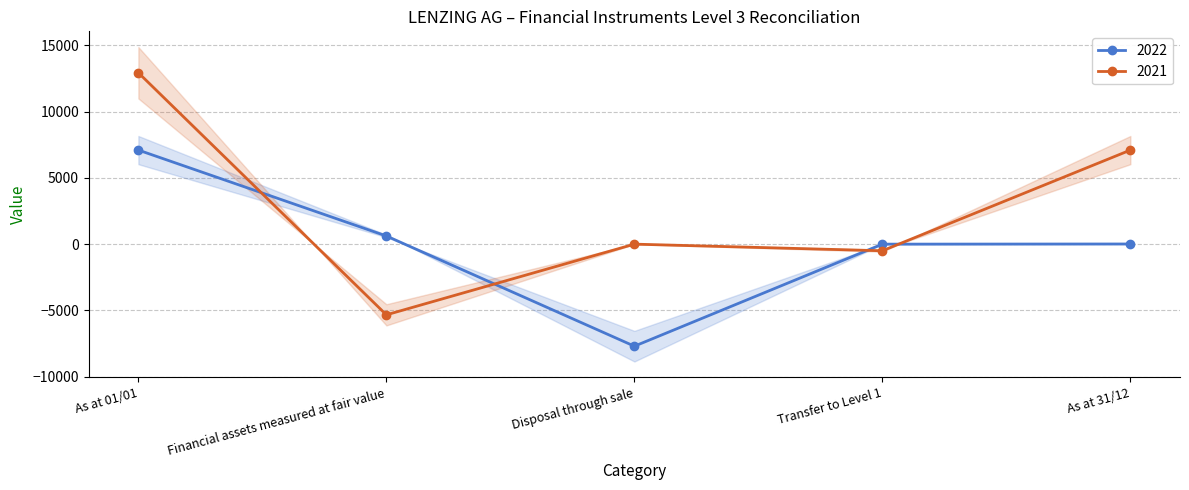

Does the chart have visible grid lines?

Yes